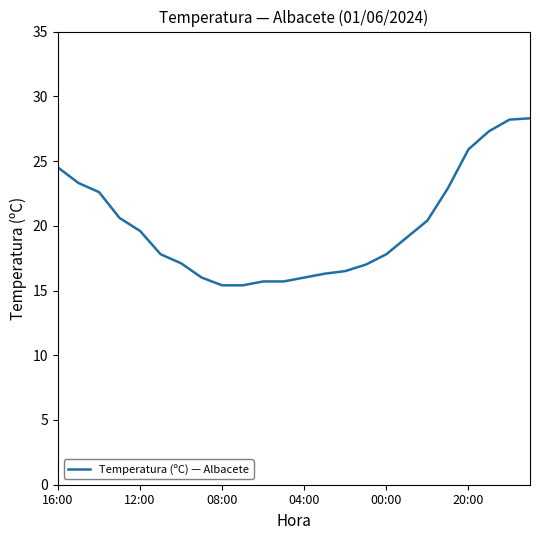

What is the difference between the maximum and minimum values?

12.9